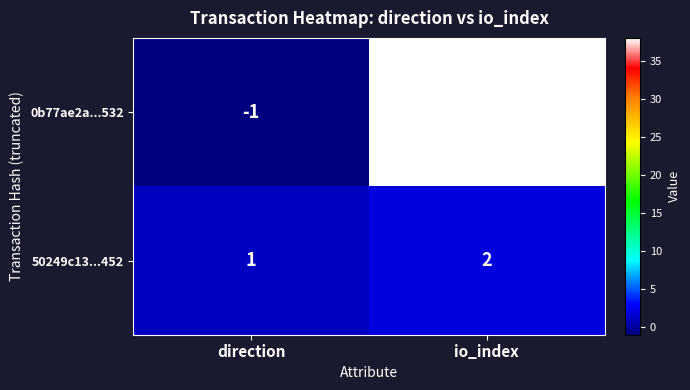

Reading left to right, transcribe all the data shown in this chart.

0b77ae2a...532: -1	38
50249c13...452: 1	2